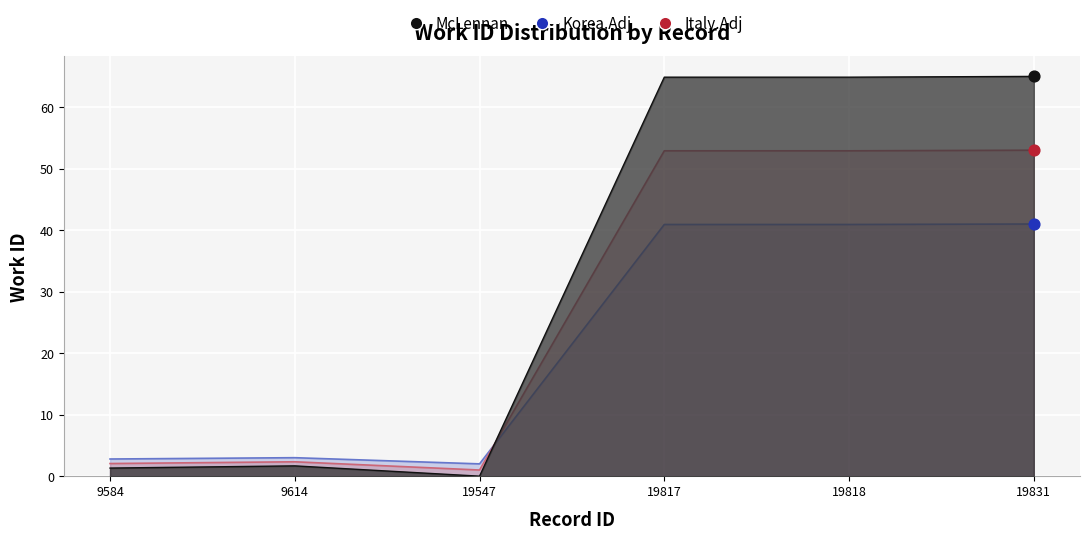

Which series has the largest total across all categories?

Italy.Adj